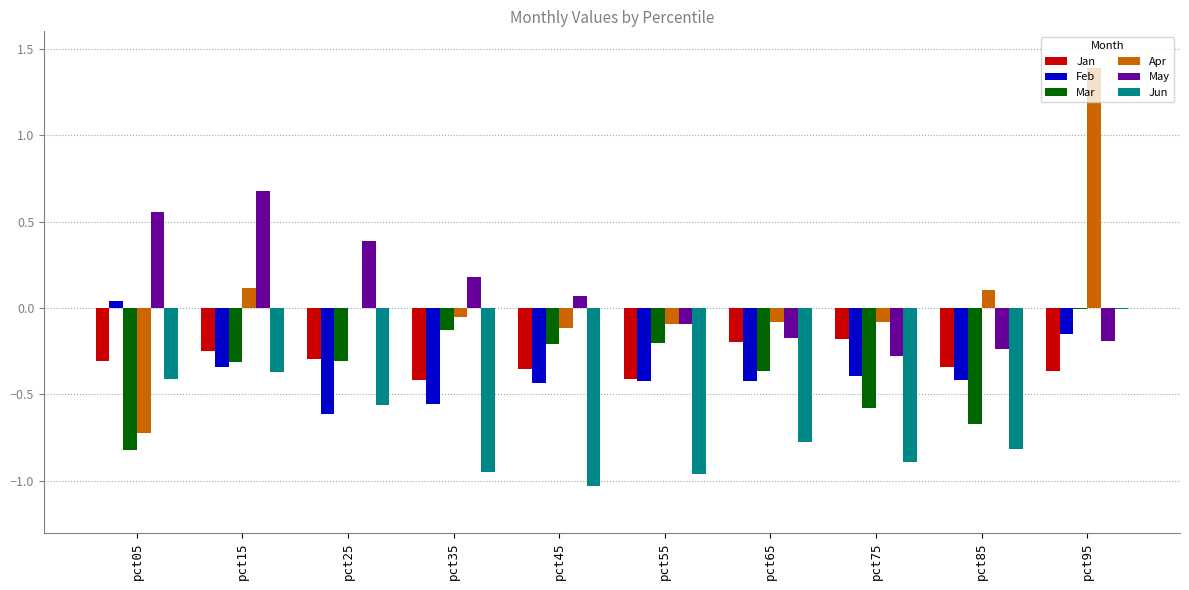

Count the number of categories in the chart.

10